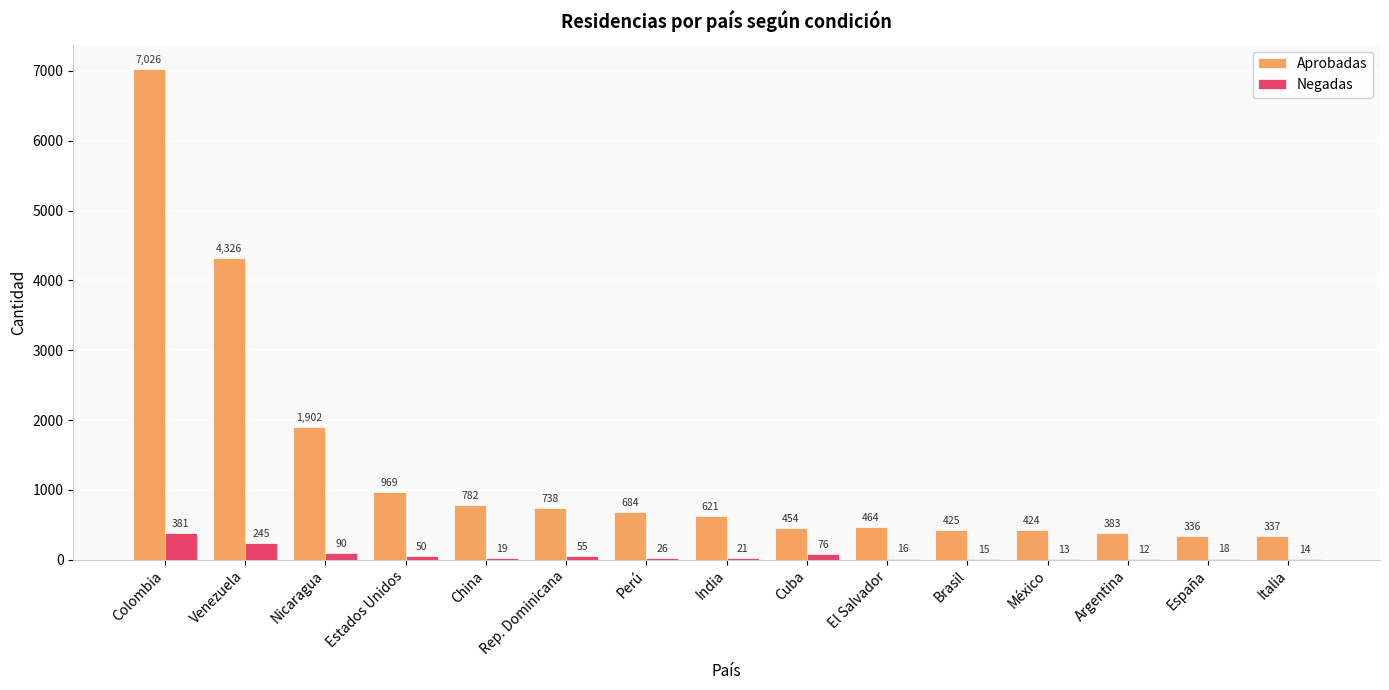

What is the greatest value displayed?

7026